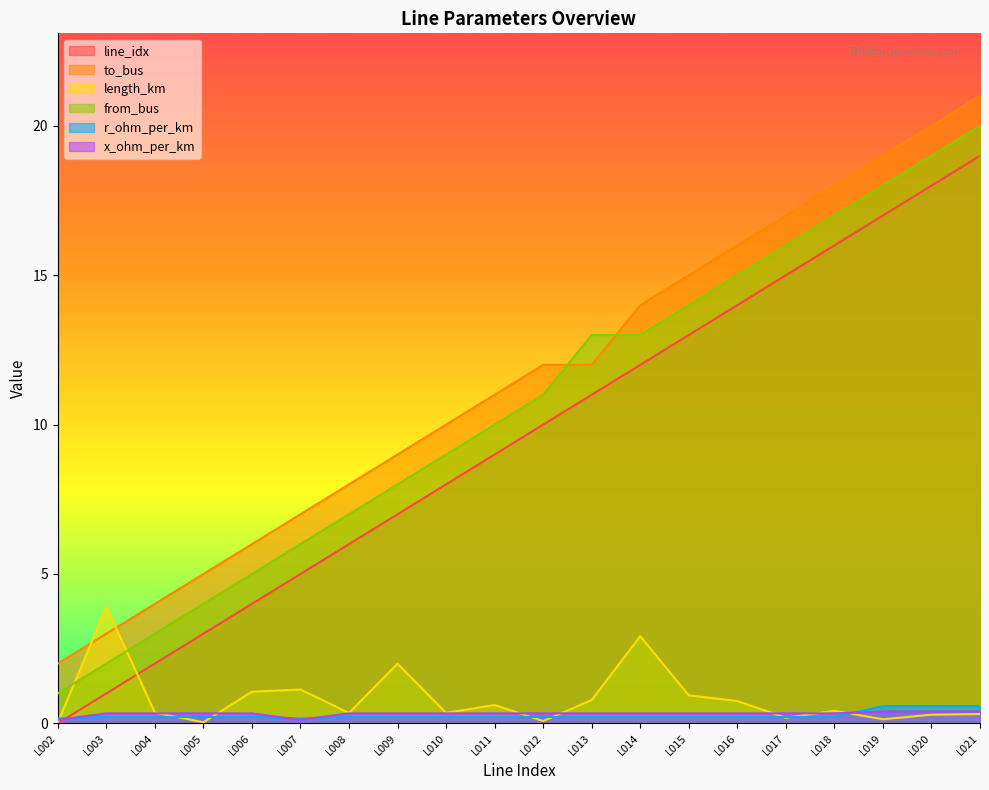

In x_ohm_per_km, how many points are lower than both neighbors (excluding endpoints)?

1